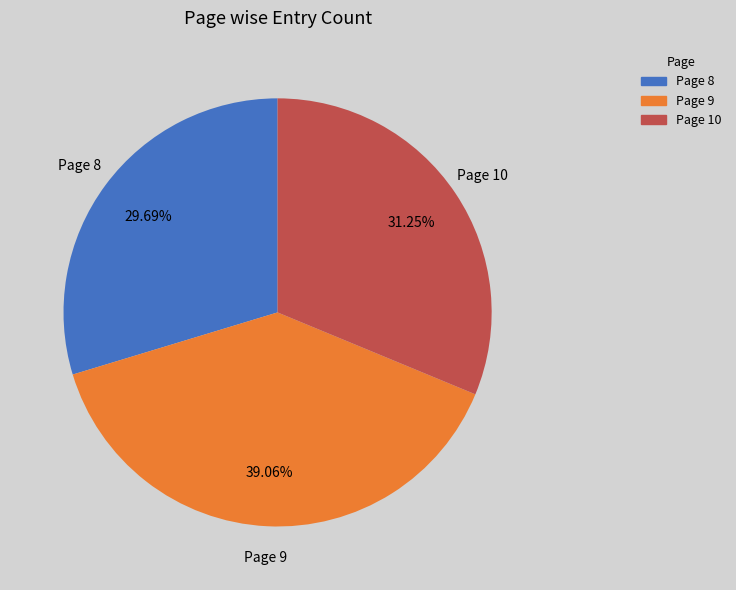

Does Page 10 represent more than half of the total?

No